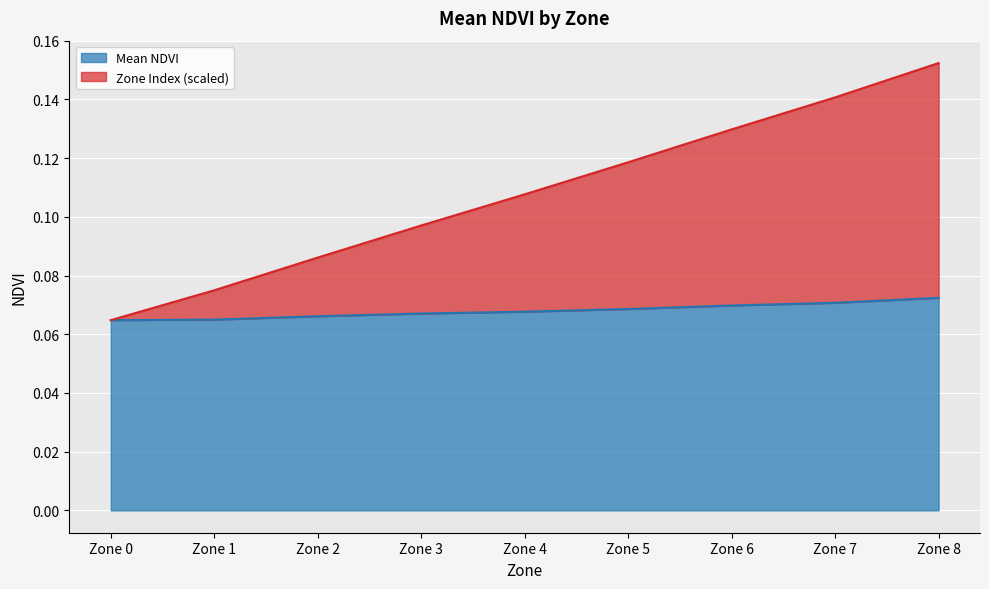

List the labels in order of Zone Index value, largest first.

Zone 8, Zone 7, Zone 6, Zone 5, Zone 4, Zone 3, Zone 2, Zone 1, Zone 0